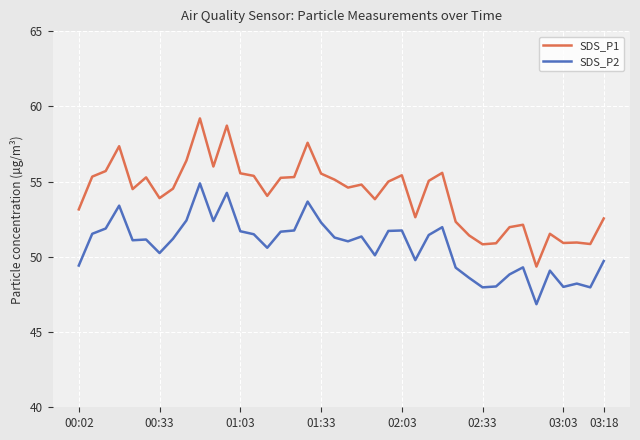

What is the sum of all SDS_P1 values?

2166.5